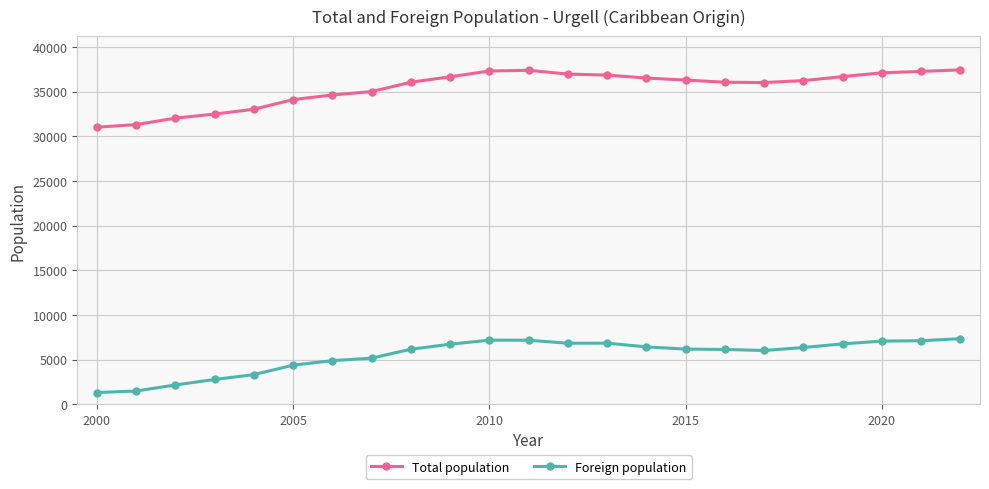

Rank the series by their average value, from lowest to highest.

Foreign population, Total population